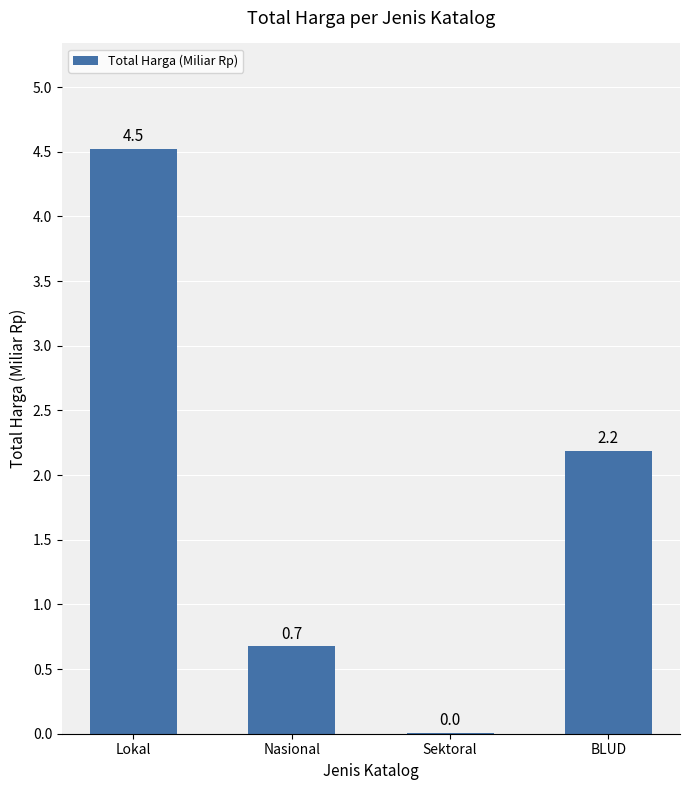

True or false: the data shows 0.3 at Nasional.

False